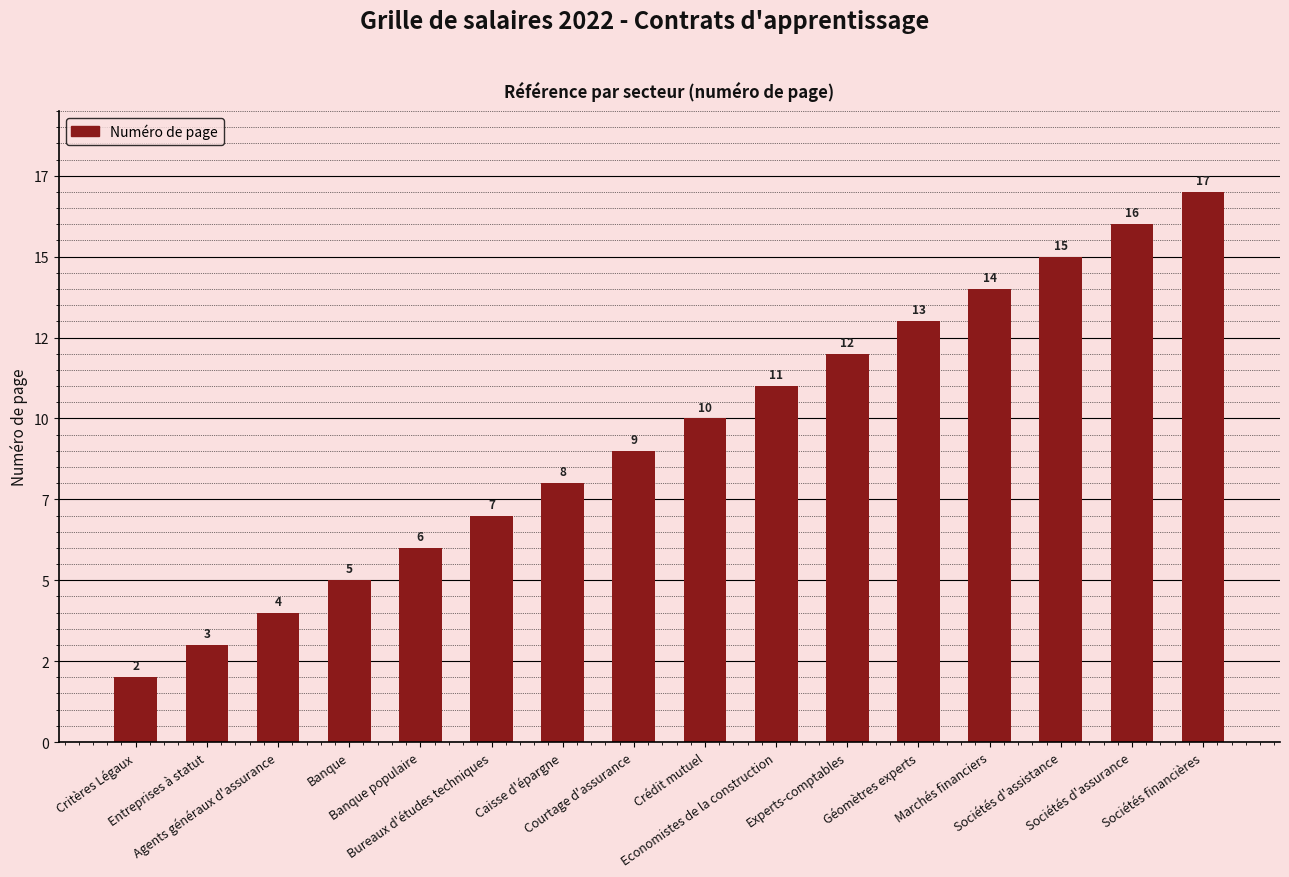

Which category has the highest value across all series?

Sociétés financières